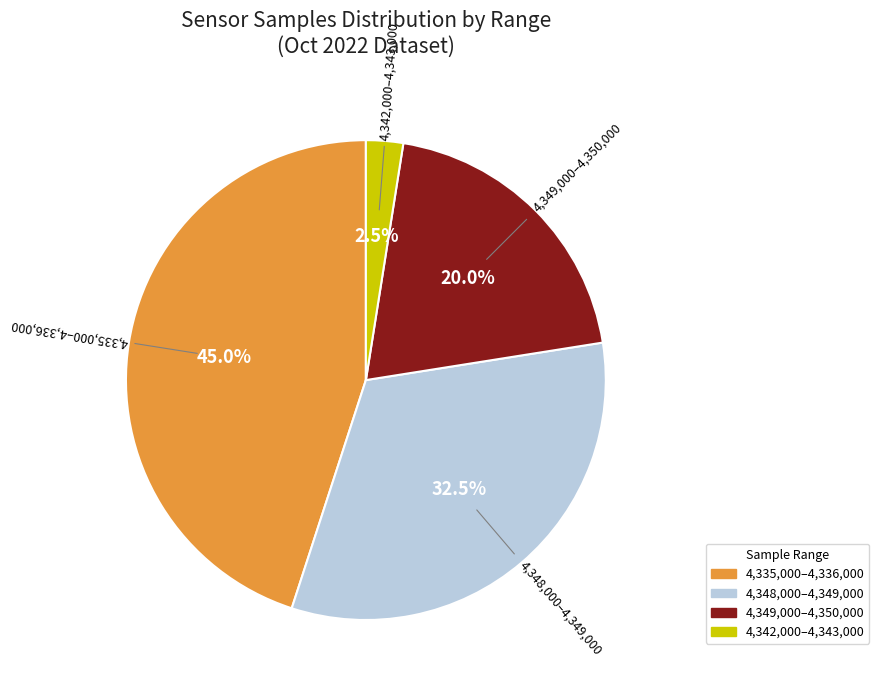

Is there any slice that represents more than half of the pie?

No